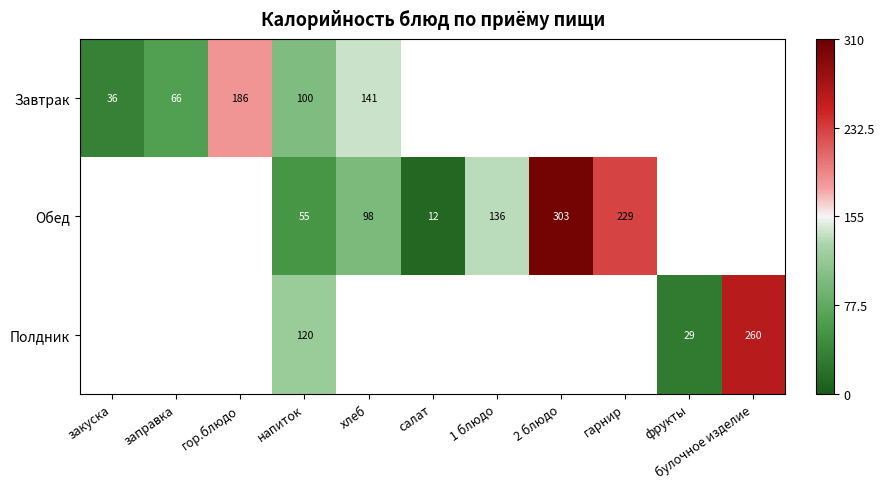

The Обед series shows 19.5 at салат. True or false?

False